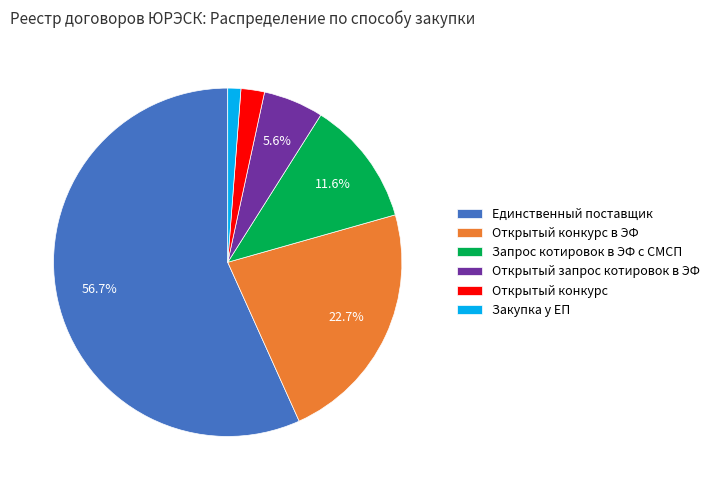

How many segments does this pie chart have?

6